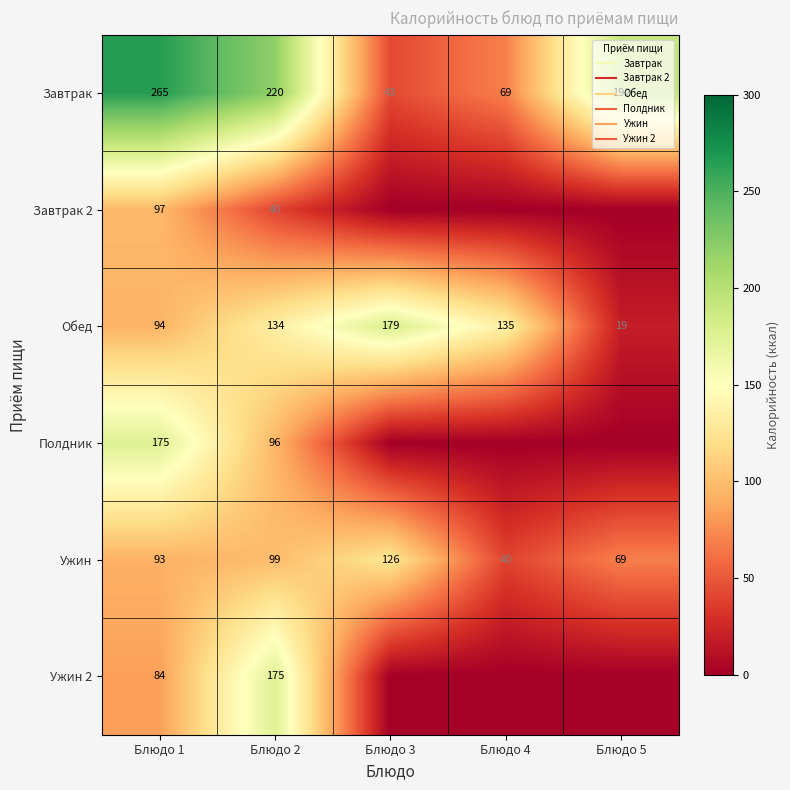

True or false: Полдник has a value of 0 at Блюдо 3.

True